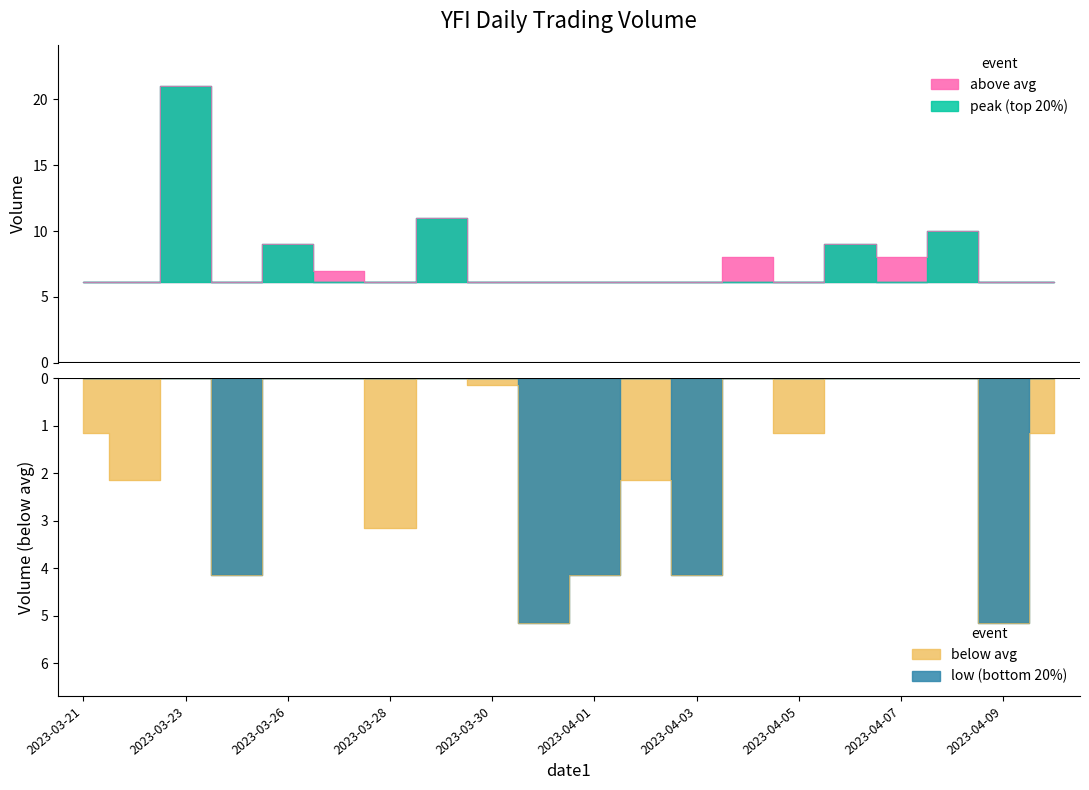

List the labels in order of value, largest first.

2023-03-23, 2023-03-29, 2023-04-08, 2023-03-26, 2023-04-06, 2023-04-04, 2023-04-07, 2023-03-27, 2023-03-30, 2023-03-21, 2023-04-05, 2023-04-10, 2023-03-22, 2023-04-02, 2023-03-28, 2023-03-25, 2023-04-01, 2023-04-03, 2023-03-31, 2023-04-09